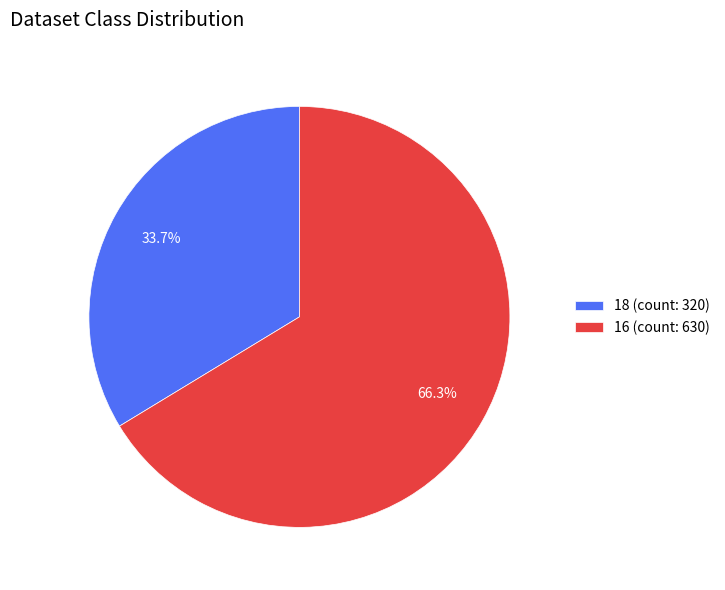

Is there any slice that represents more than half of the pie?

Yes